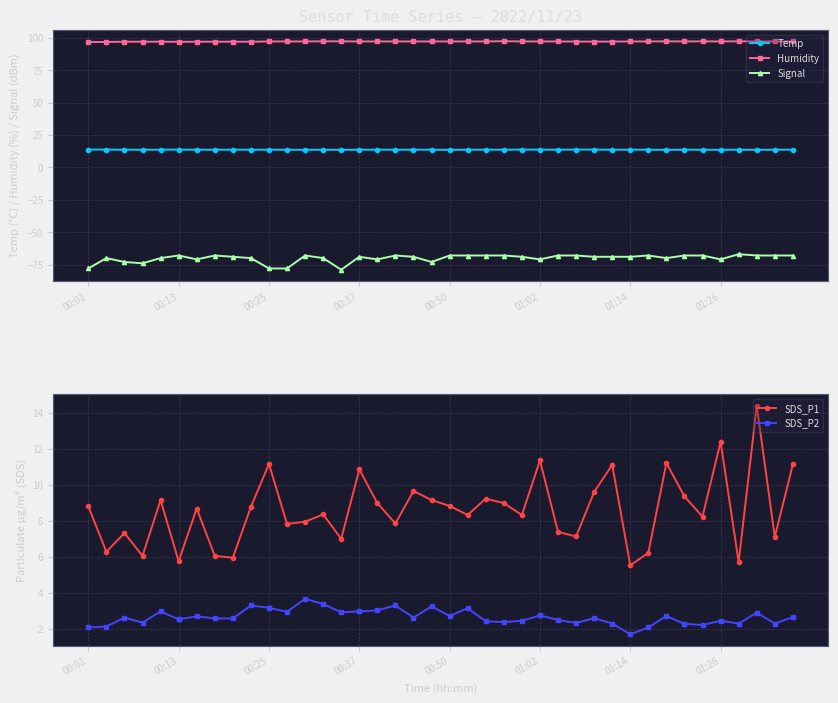

Does the chart display data point markers on the line(s)?

Yes